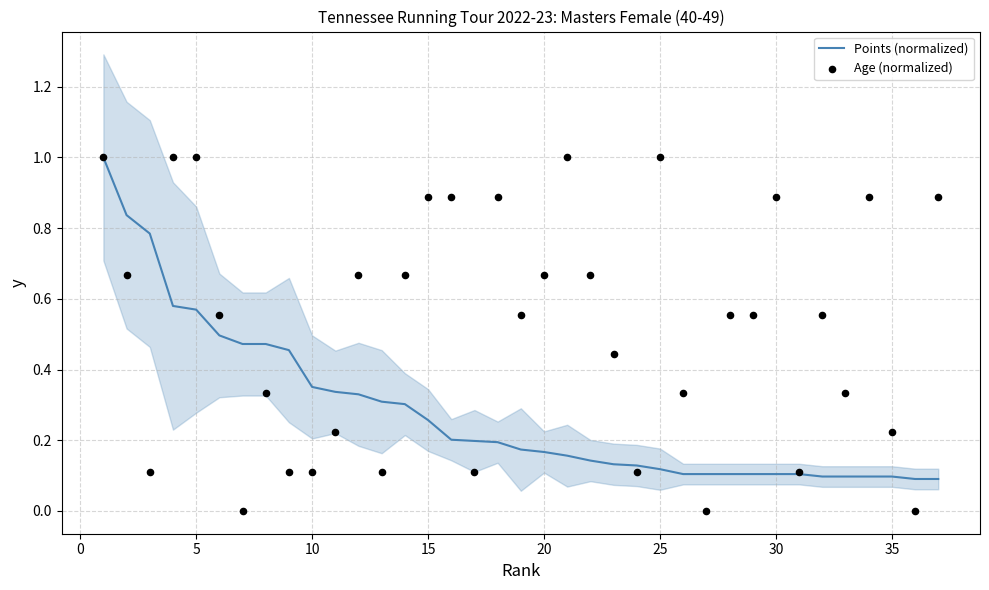

Which series contains the lowest Y value?

Age (normalized)